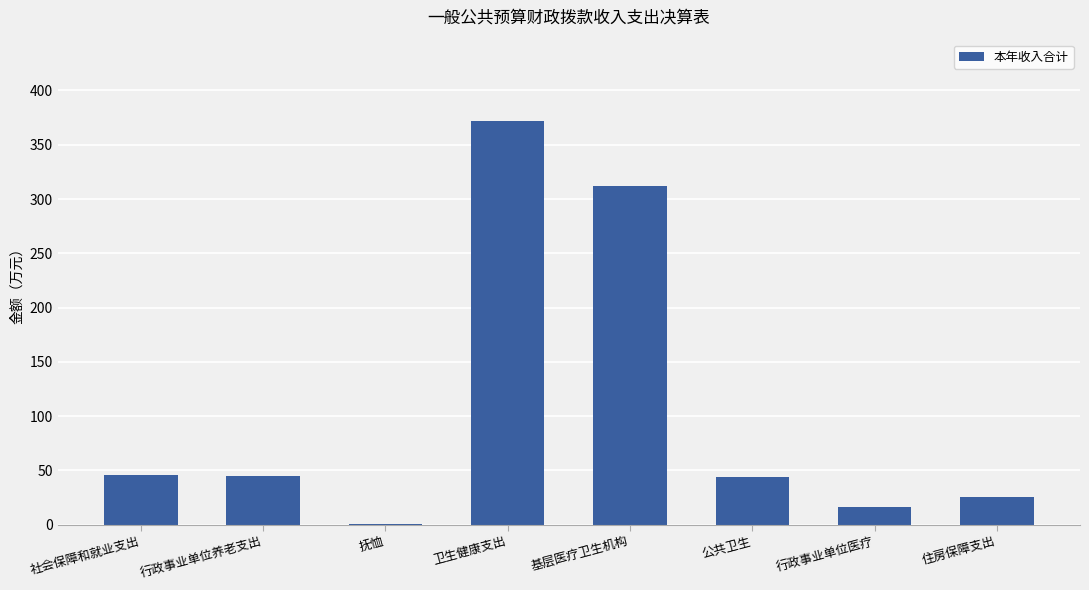

What is the ratio of the value at 行政事业单位养老支出 to the value at 住房保障支出?

1.7